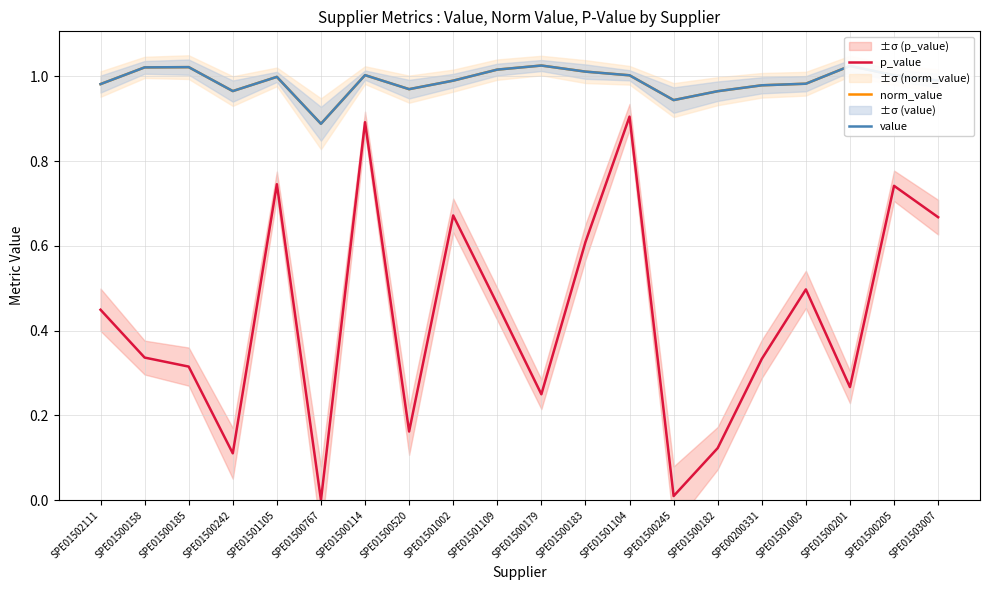

What is the difference between the maximum and second lowest values in the value series?

0.1